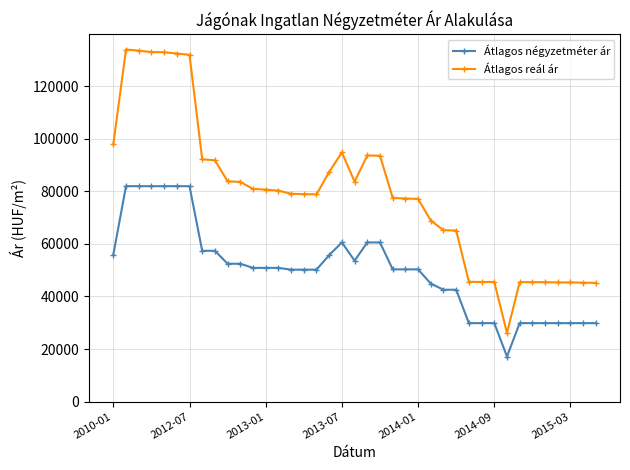

What is the sum of all Átlagos négyzetméter ár values?

1958187